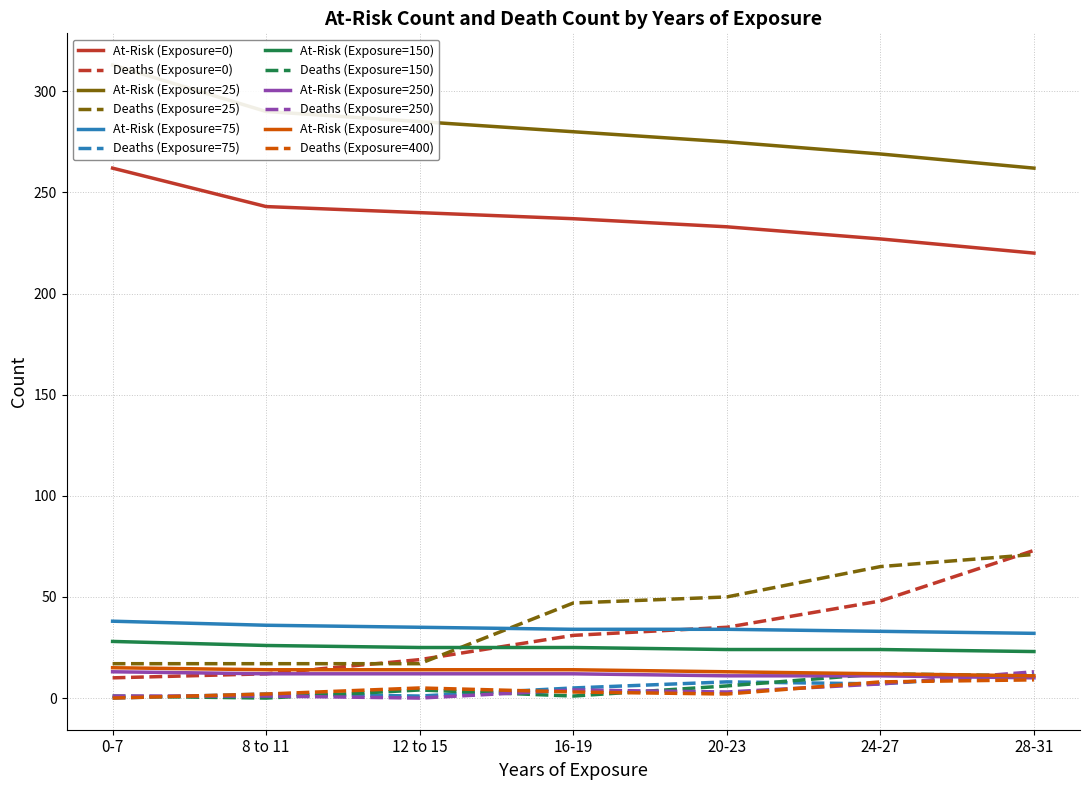

What is the maximum value for At-Risk (Exposure=400)?

15